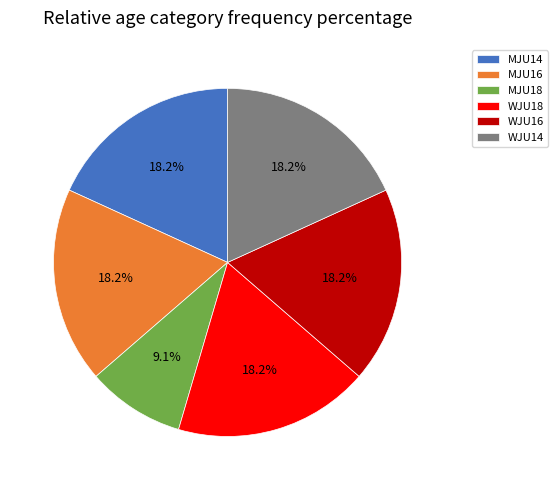

To the nearest percent, what percentage of the pie is WJU16?

18%